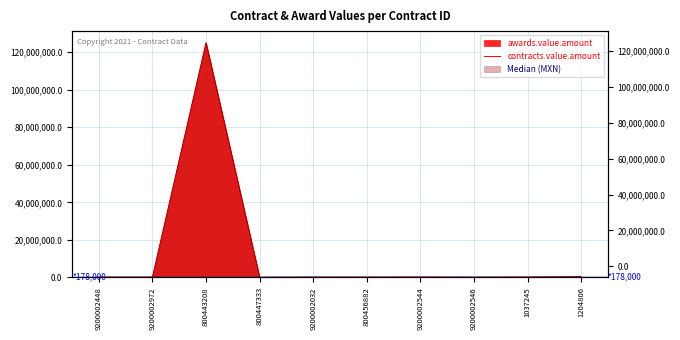

At which label is contracts.value.amount closest to 62536000?

1204806